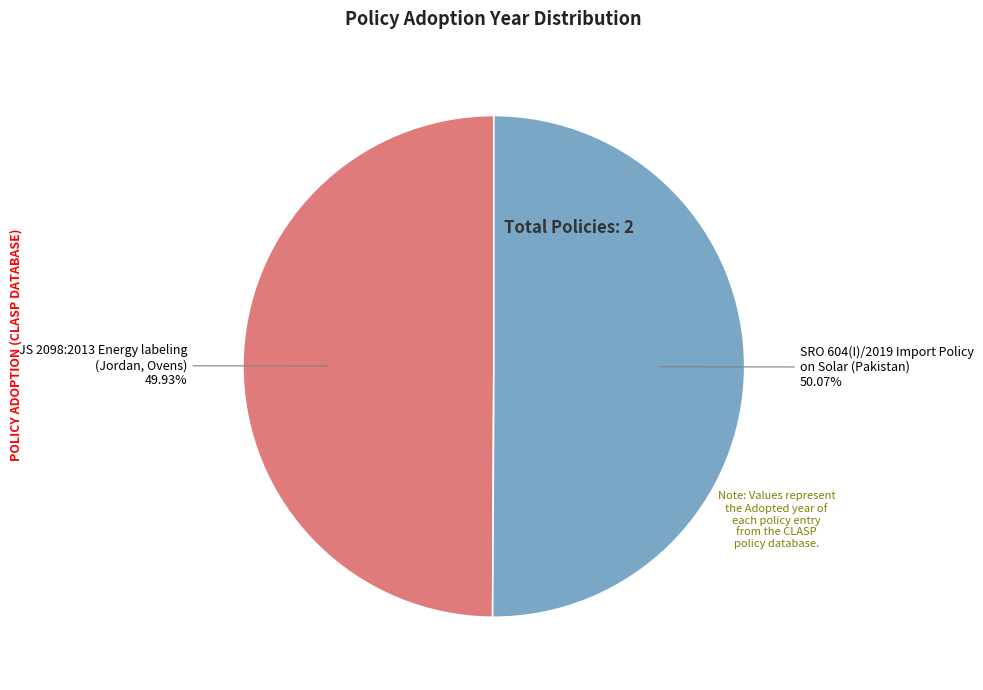

Is there a majority slice in this chart?

Yes